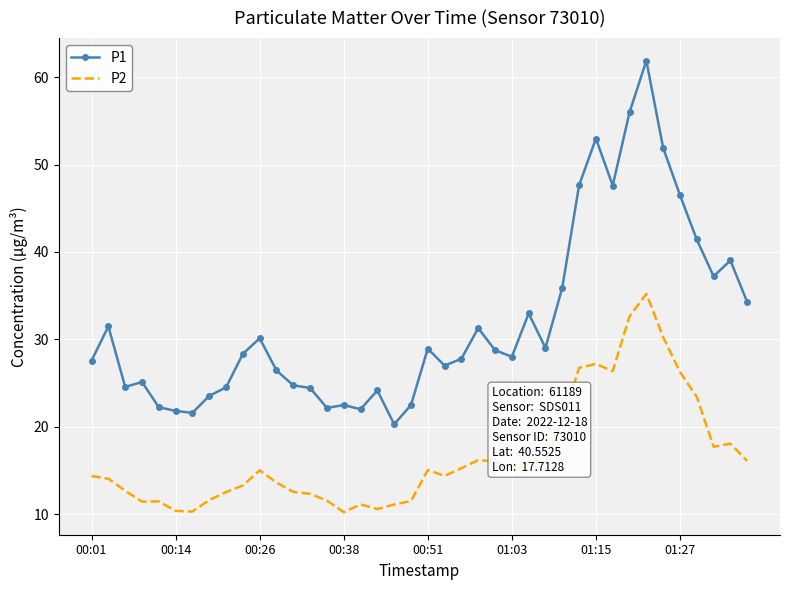

What is the maximum value shown in the chart?

61.9